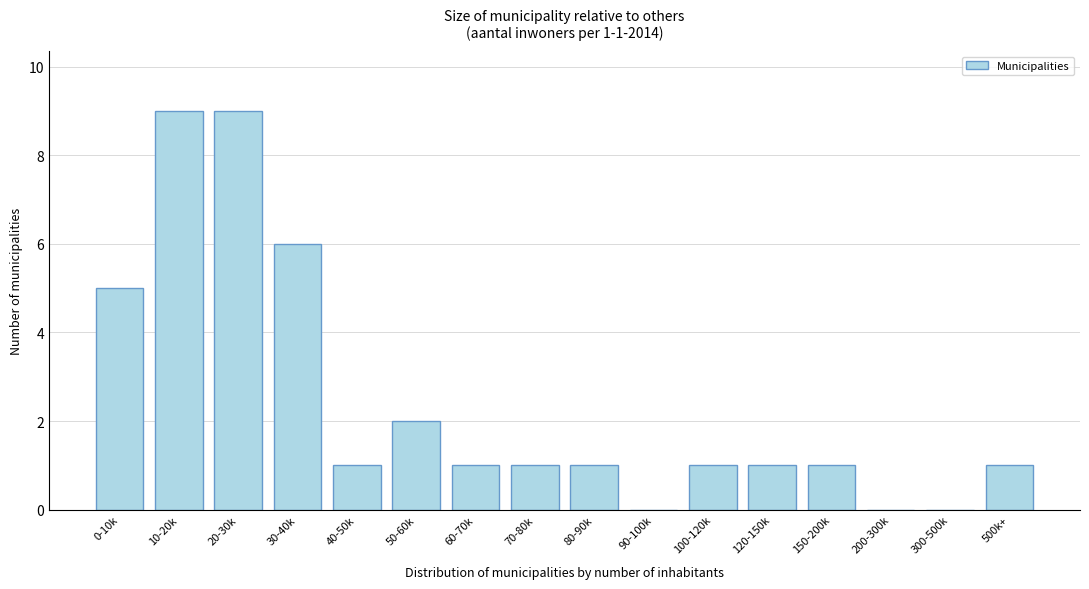

Reading right to left, extract all data points from this chart.

500k+=1	300-500k=0	200-300k=0	150-200k=1	120-150k=1	100-120k=1	90-100k=0	80-90k=1	70-80k=1	60-70k=1	50-60k=2	40-50k=1	30-40k=6	20-30k=9	10-20k=9	0-10k=5